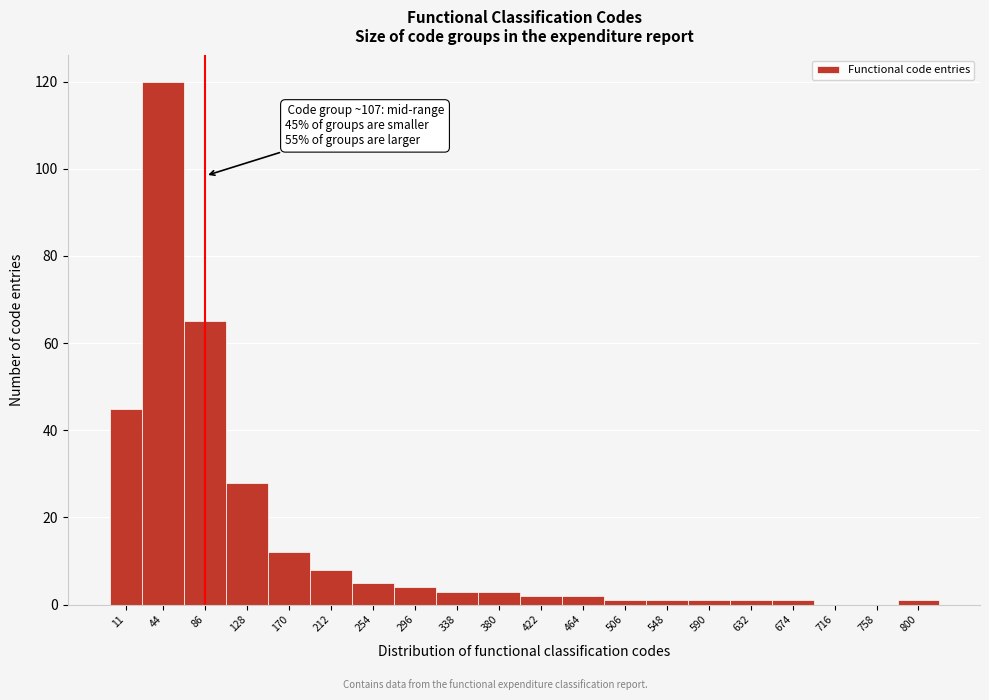

Reading left to right, what are all the values shown in this chart?

11=45	44=120	86=65	128=28	170=12	212=8	254=5	296=4	338=3	380=3	422=2	464=2	506=1	548=1	590=1	632=1	674=1	716=0	758=0	800=1